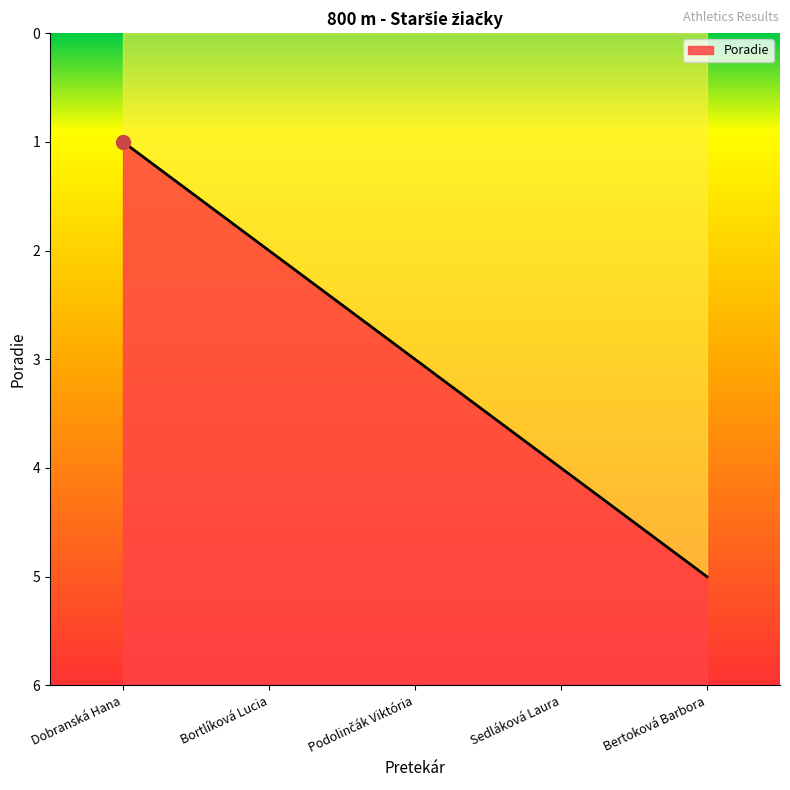

Approximately how many times larger is the value at Bertoková Barbora compared to Podolinčák Viktória?

1.7